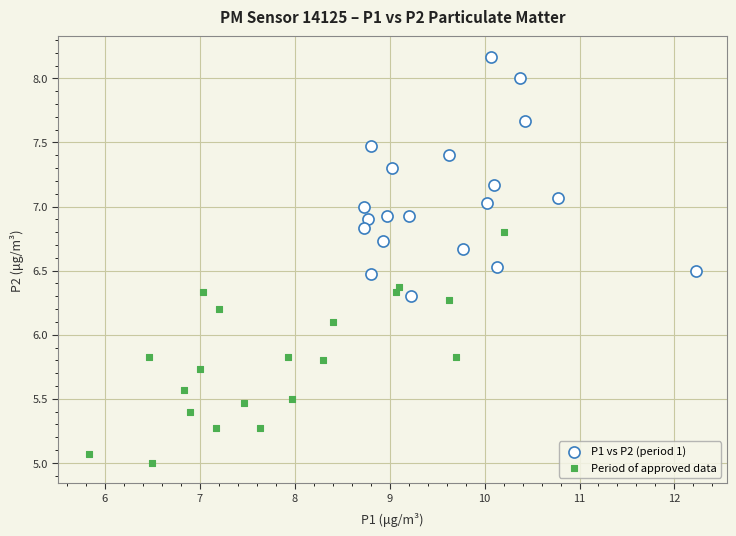

Which series reaches the minimum Y coordinate?

Period of approved data